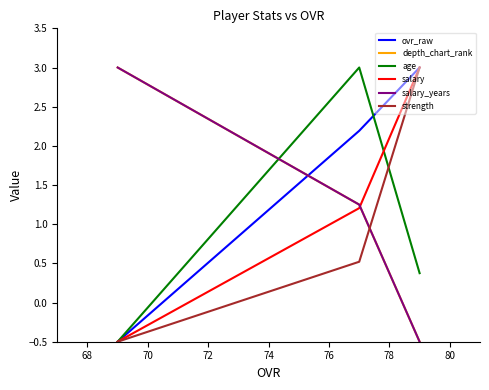

Is the value of salary at 68 greater than the value of strength at 66?

No